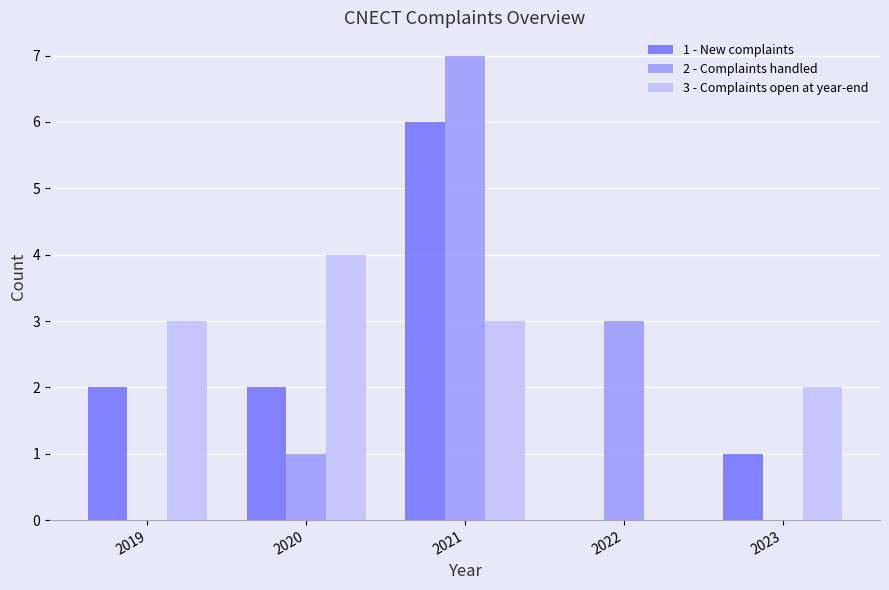

How many series are shown in this chart?

3